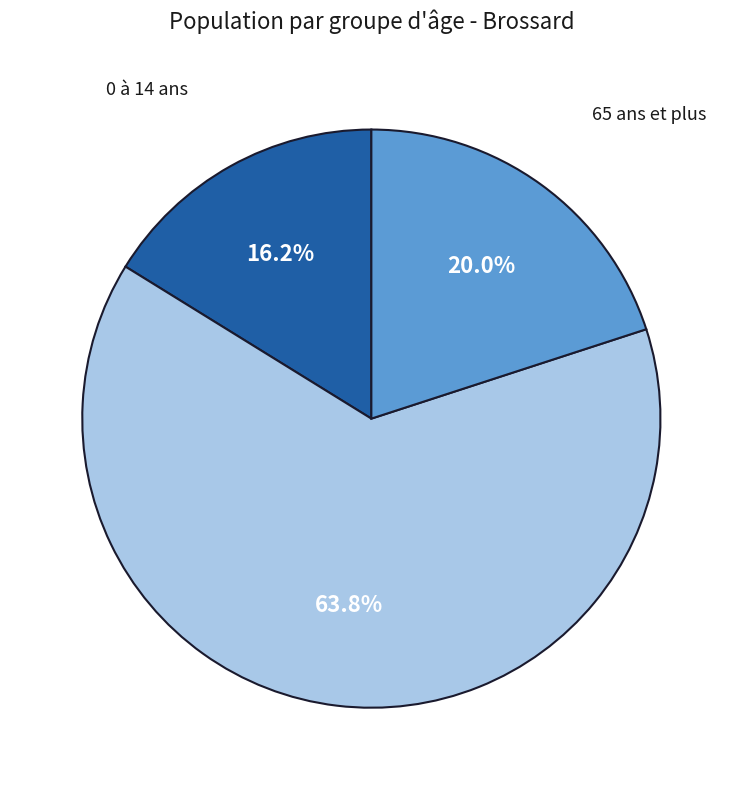

Is there a majority slice in this chart?

Yes